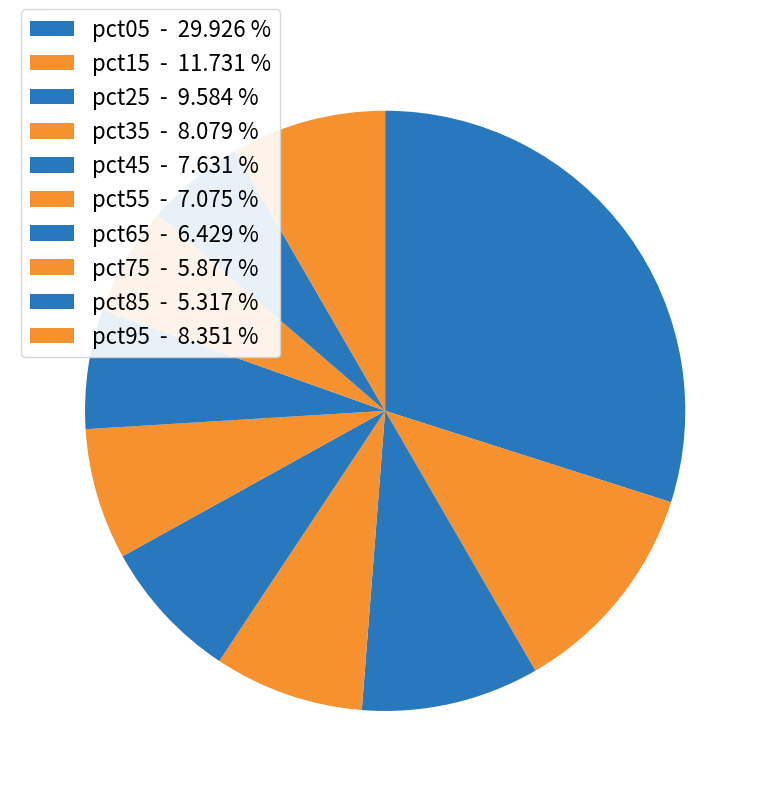

To the nearest percent, what percentage of the pie is pct55?

7%